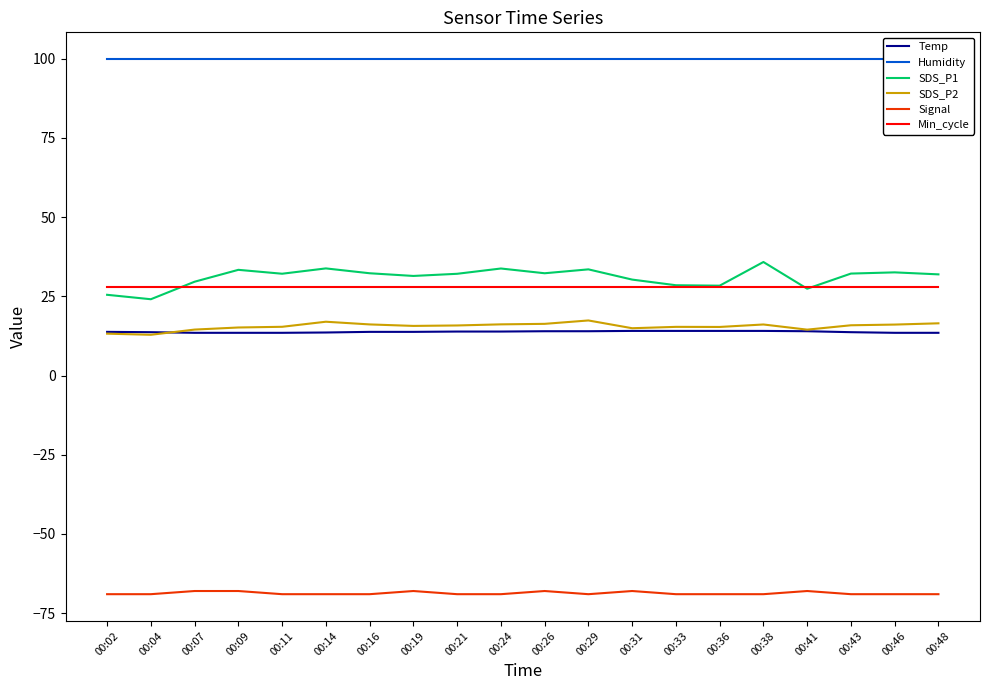

True or false: Signal and SDS_P2 cross at least once.

False